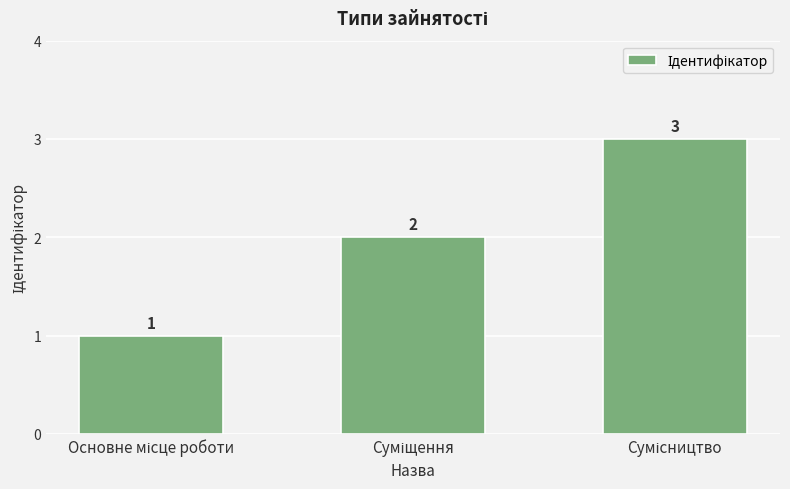

How many values are between 1 and 3?

3